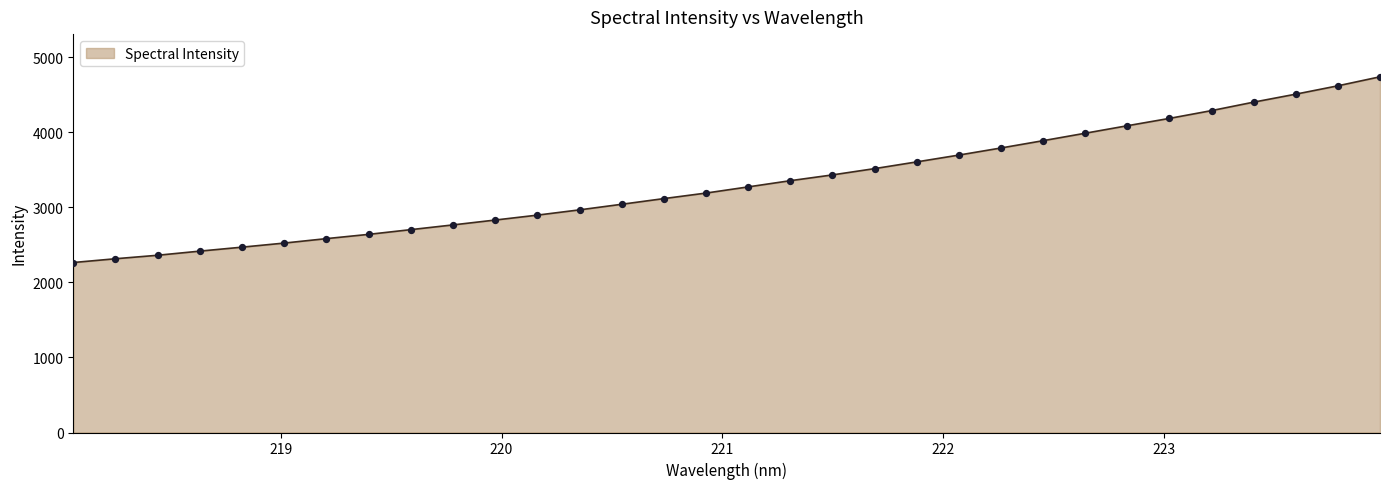

What is the difference between the maximum and minimum values?

2475.7